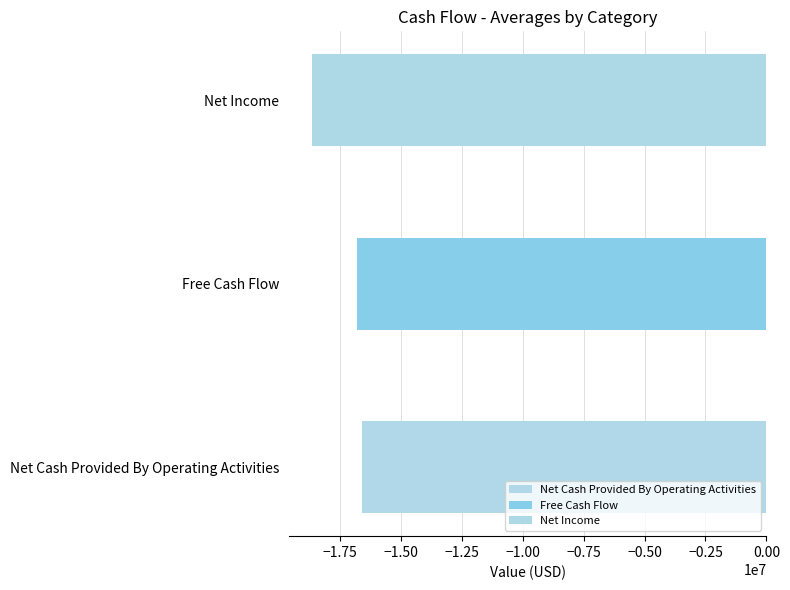

What is the average value of the Net Income series?

-18647000